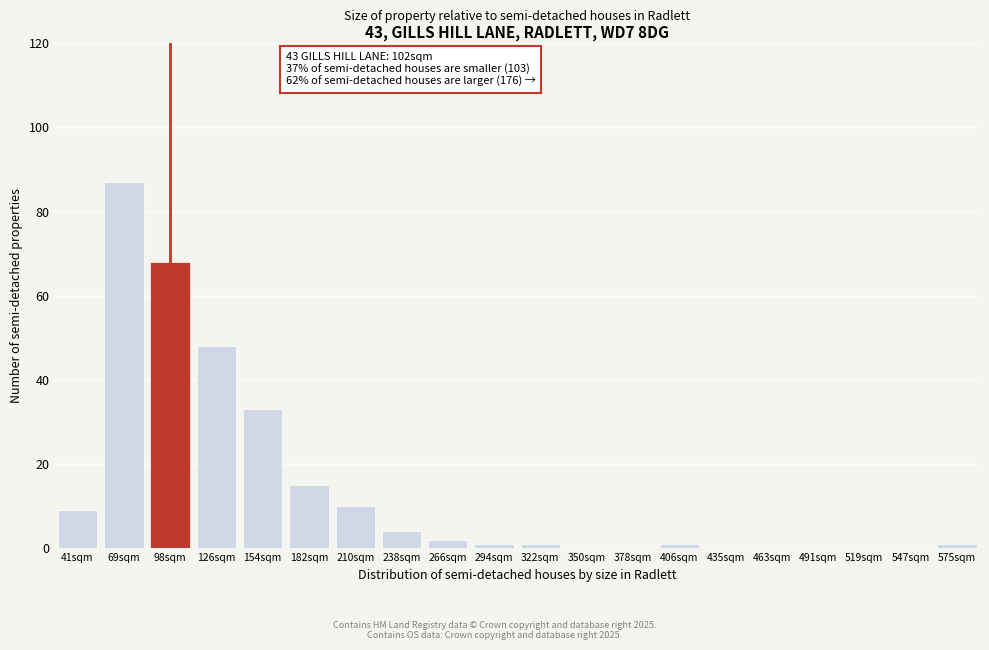

Reading left to right, transcribe all the data shown in this chart.

41sqm=9	69sqm=87	98sqm=68	126sqm=48	154sqm=33	182sqm=15	210sqm=10	238sqm=4	266sqm=2	294sqm=1	322sqm=1	350sqm=0	378sqm=0	406sqm=1	435sqm=0	463sqm=0	491sqm=0	519sqm=0	547sqm=0	575sqm=1